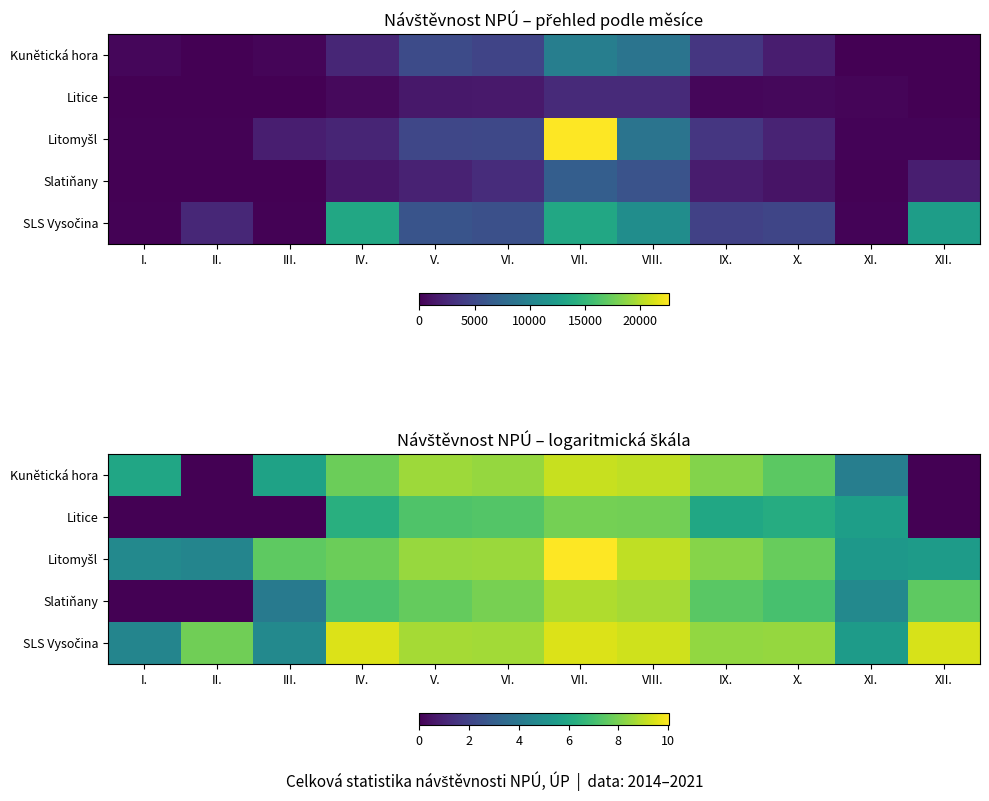

Is it true that Litice equals 4.9 at I.?

False